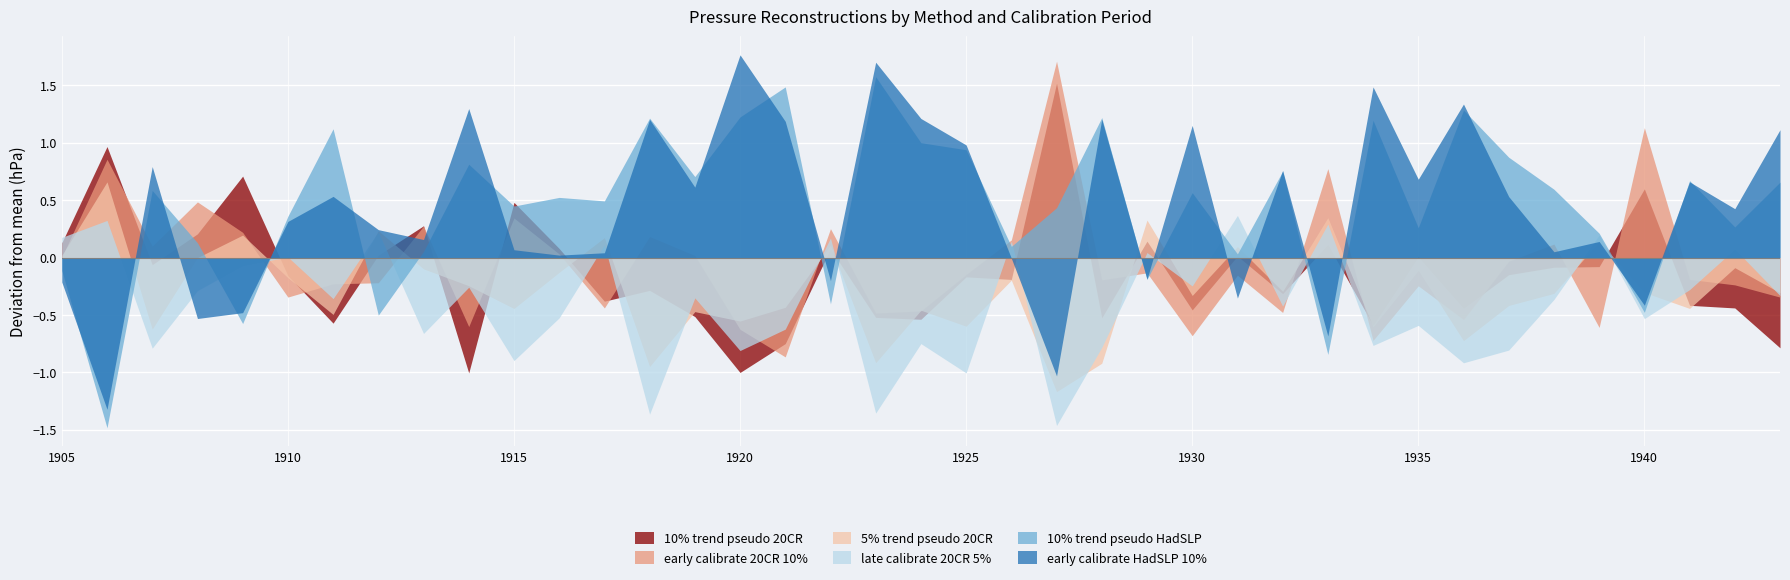

True or false: 5% trend pseudo 20CR has a value of -0.2 at 1910.

True